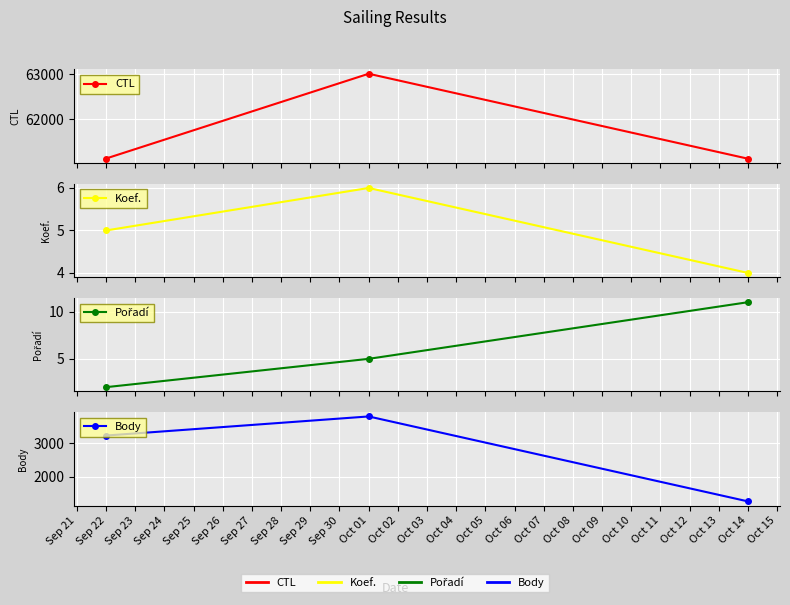

Is it true that Koef. equals 10 at Oct 01?

False